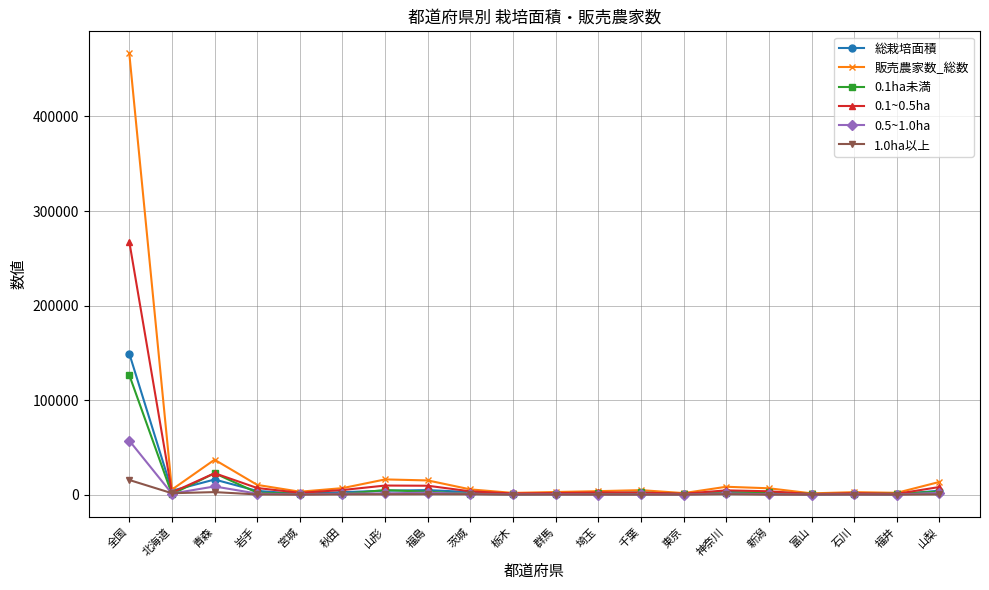

Does the chart display data point markers on the line(s)?

Yes